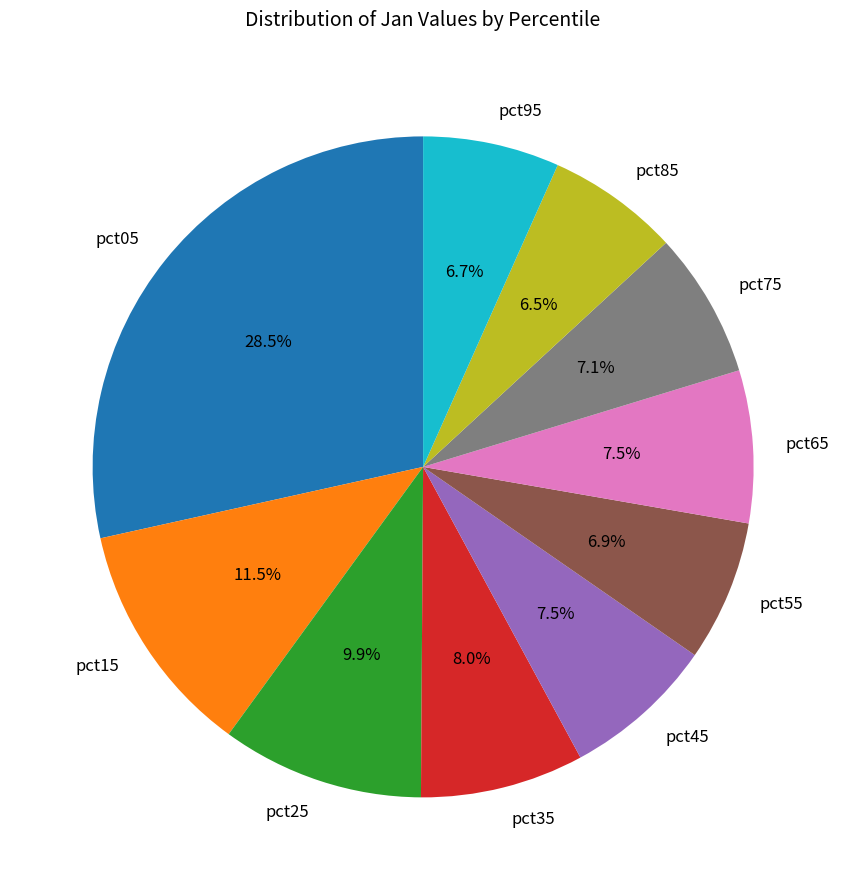

Does pct55 account for over 50% of the chart?

No